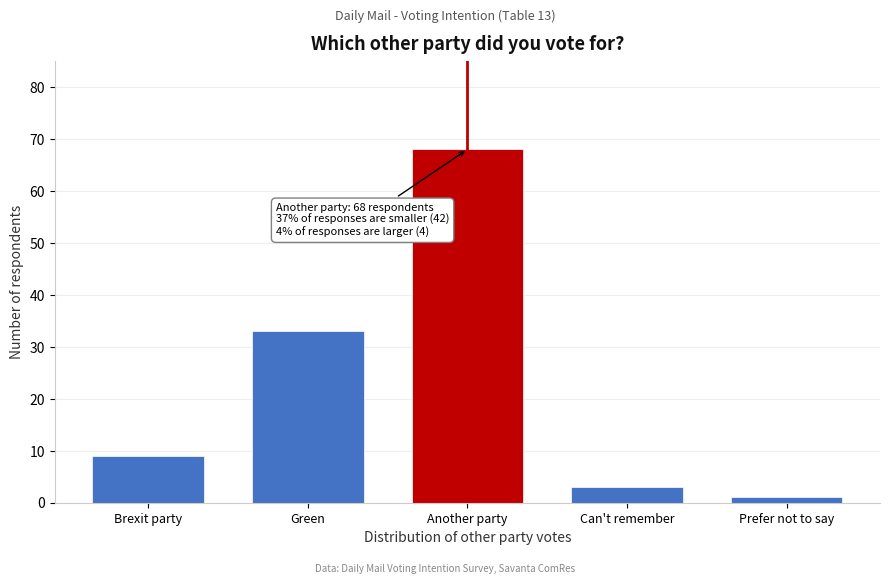

Reading right to left, what are all the values shown in this chart?

Prefer not to say=1	Can't remember=3	Another party=68	Green=33	Brexit party=9